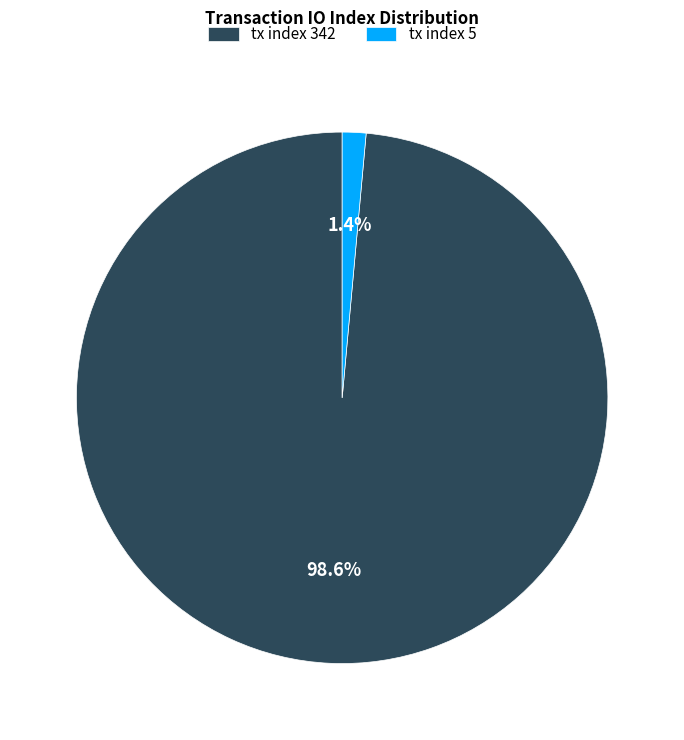

Which category accounts for the majority?

tx index 342